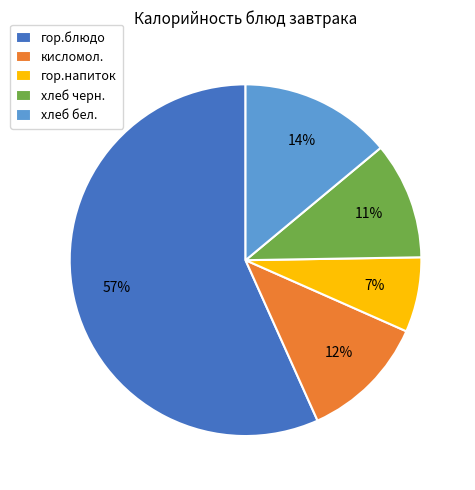

To the nearest percent, what percentage of the pie is гор.напиток?

7%